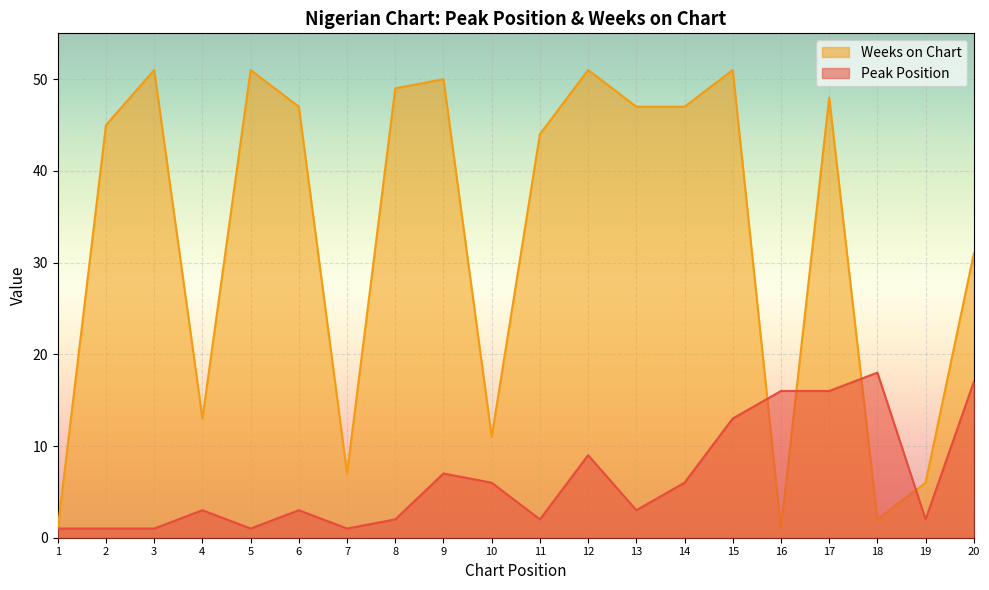

What is the lowest value of the Peak Position series?

1